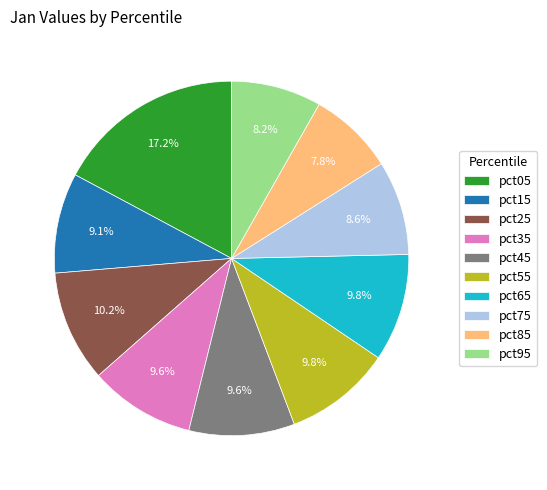

Which has a higher value, pct75 or pct45?

pct45